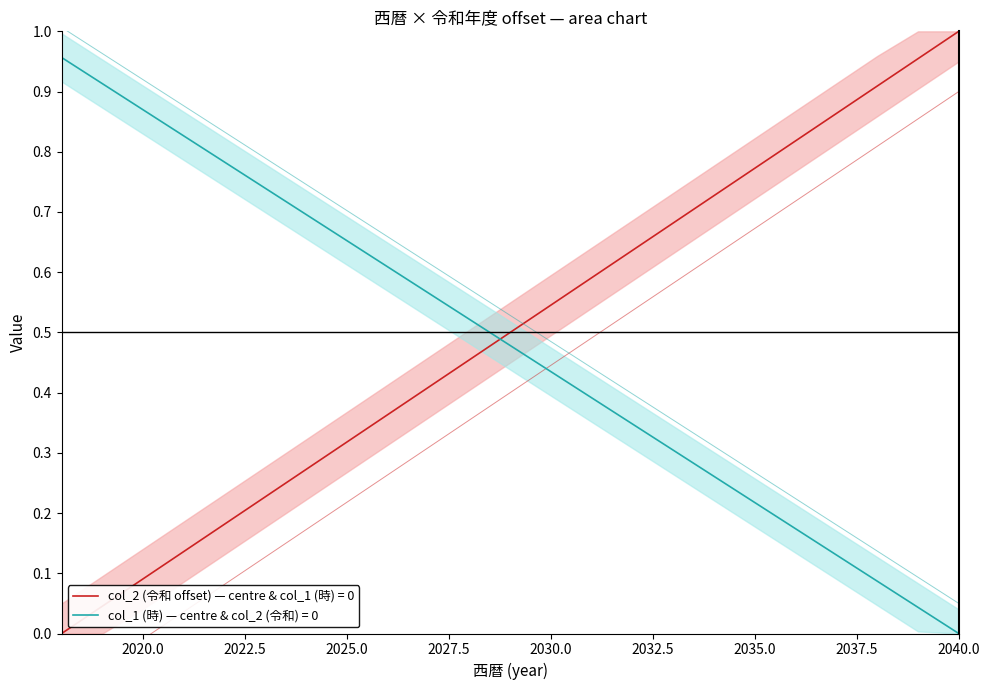

Does the chart have visible grid lines?

No